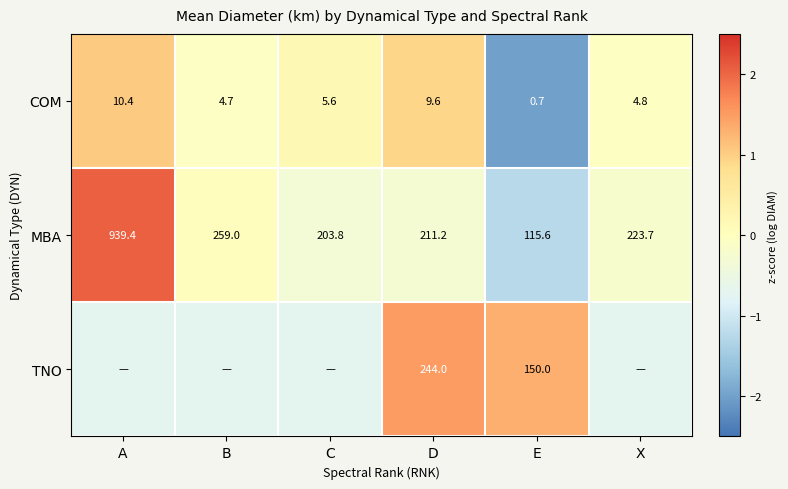

Rank the categories by COM value from lowest to highest.

E, B, X, C, D, A